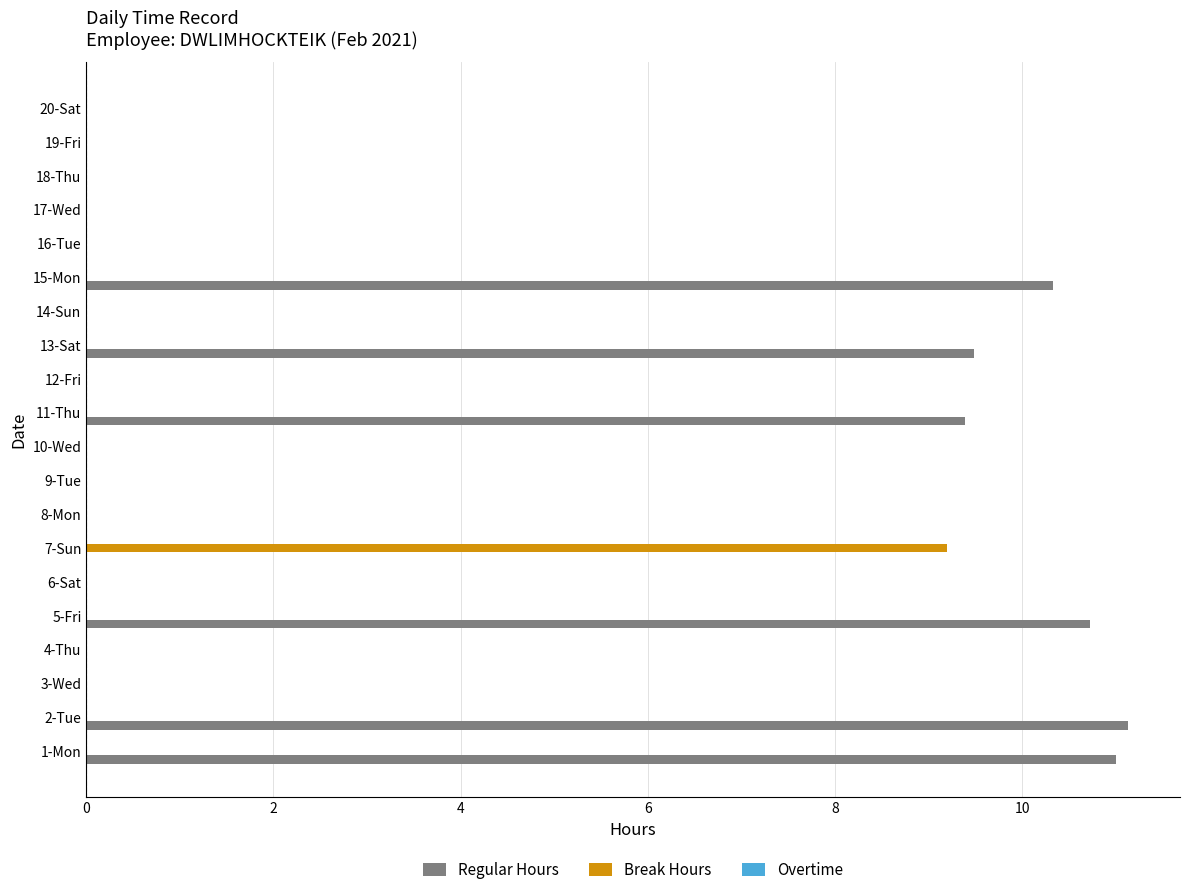

What is the sum of all Break Hours values?

9.2